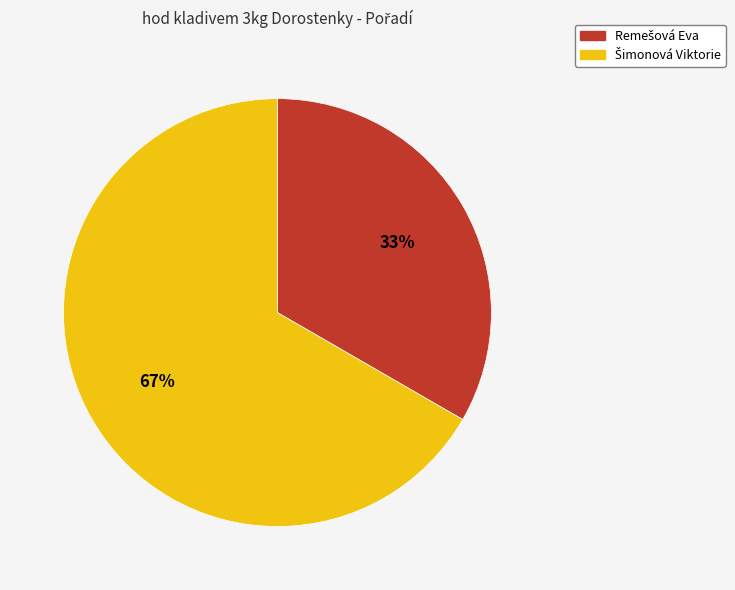

To the nearest percent, what is the average slice percentage?

50%